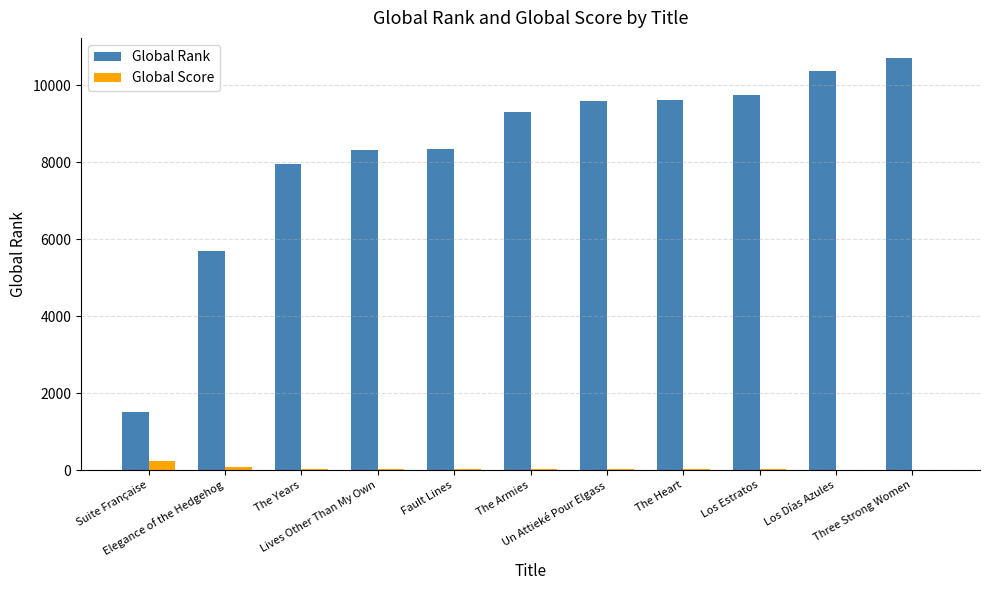

Which series has the largest total across all categories?

Global Rank